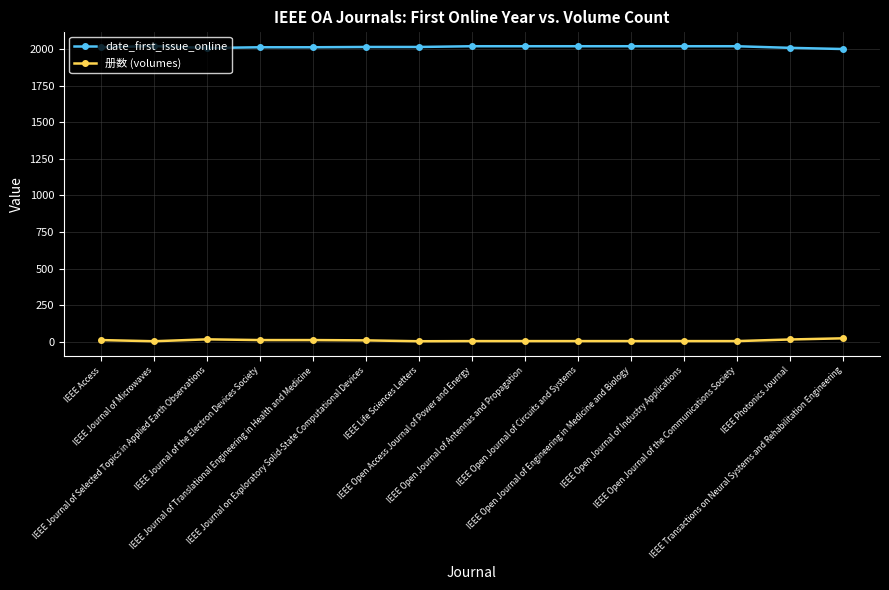

What is the value of the date_first_issue_online point at the 14th from the left?

2009